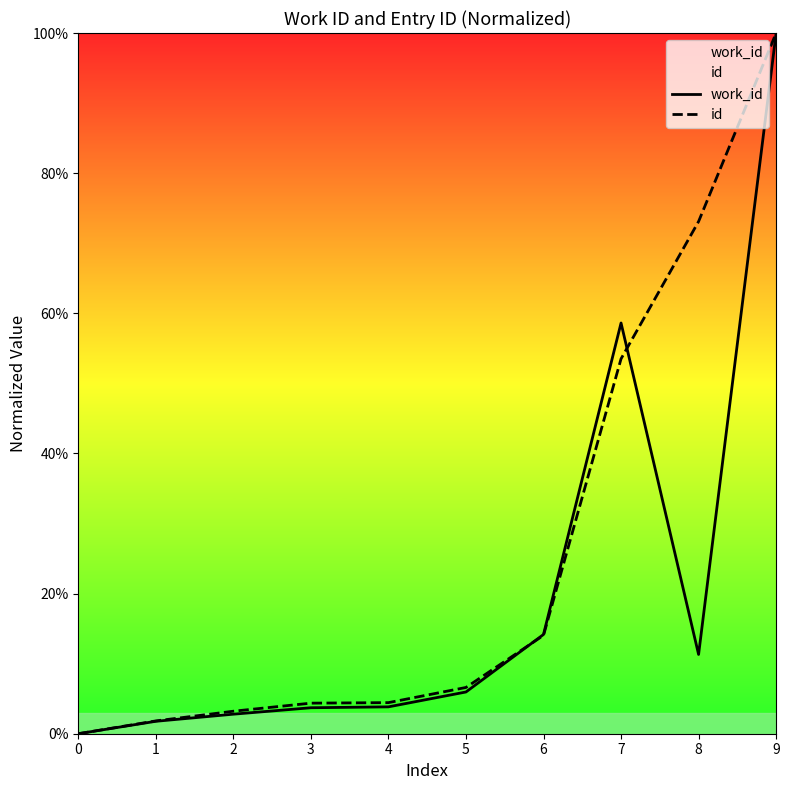

At which category does the chart reach its peak across all series?

9